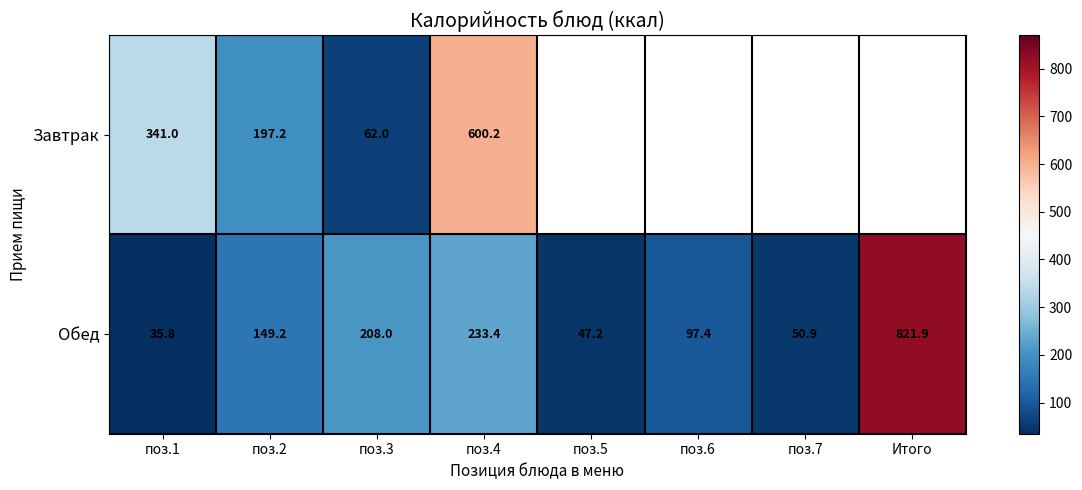

Rank the categories by Обед value from lowest to highest.

поз.1, поз.5, поз.7, поз.6, поз.2, поз.3, поз.4, Итого